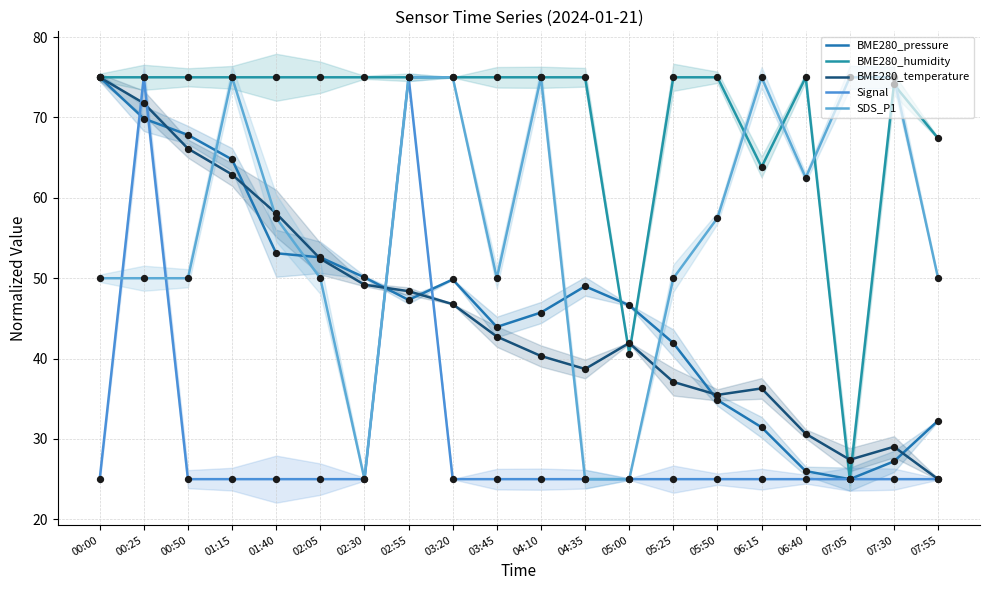

What are all the series names shown in the legend?

BME280_pressure, BME280_humidity, BME280_temperature, Signal, SDS_P1